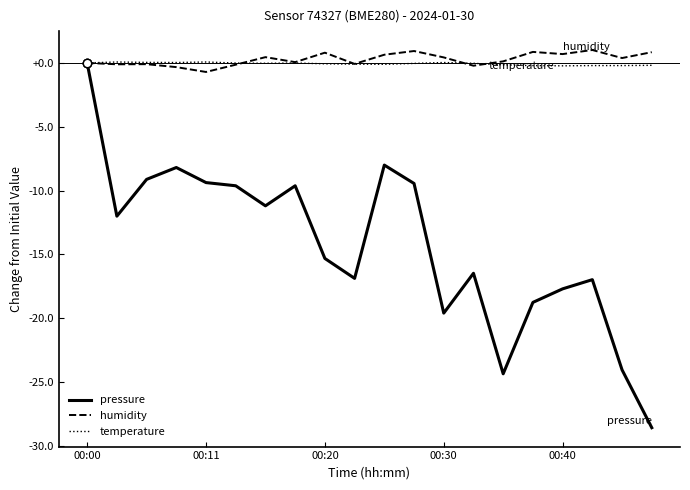

What is the greatest value displayed?

1.0